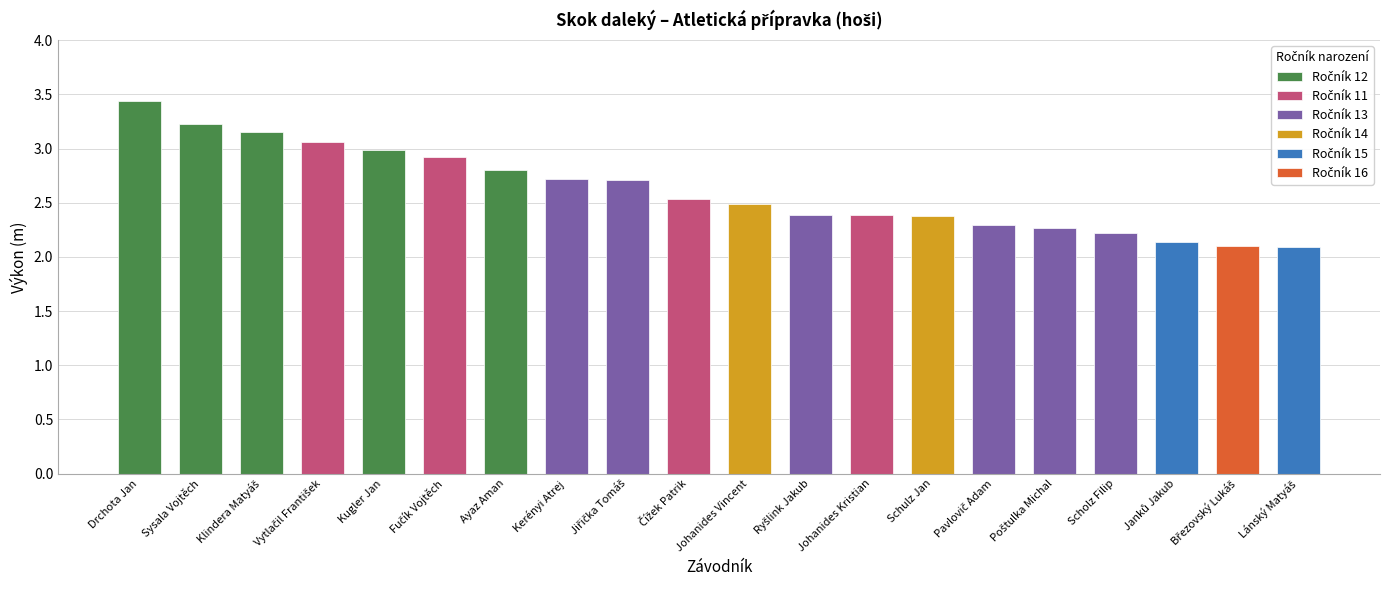

True or false: the data shows 0.6 at Johanides Vincent.

False